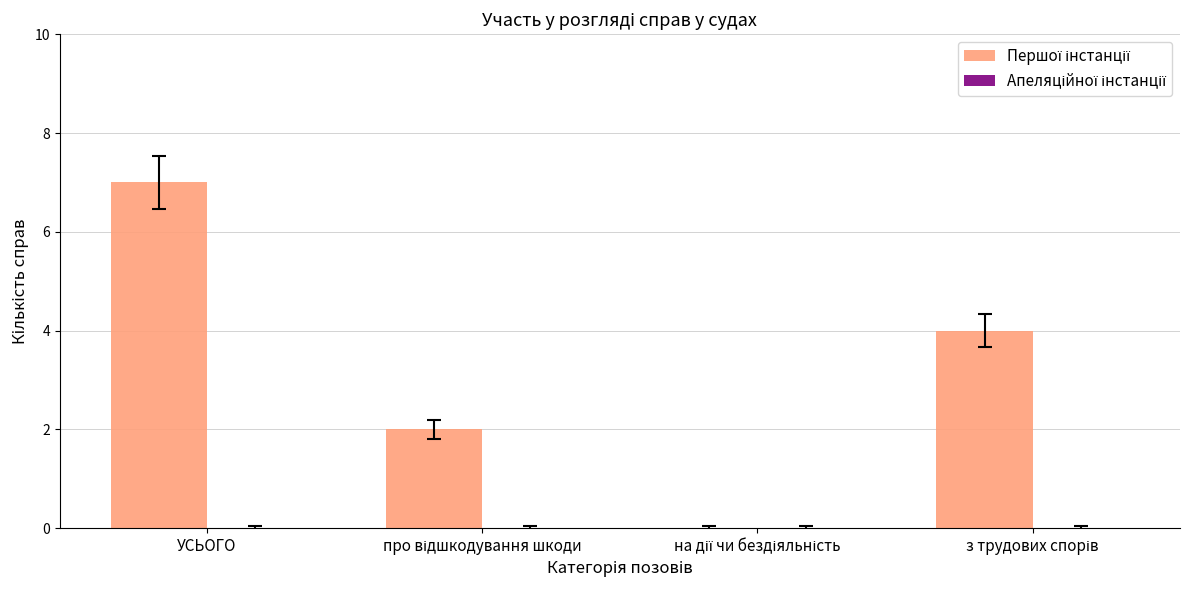

Is it true that the value at УСЬОГО is 7?

True